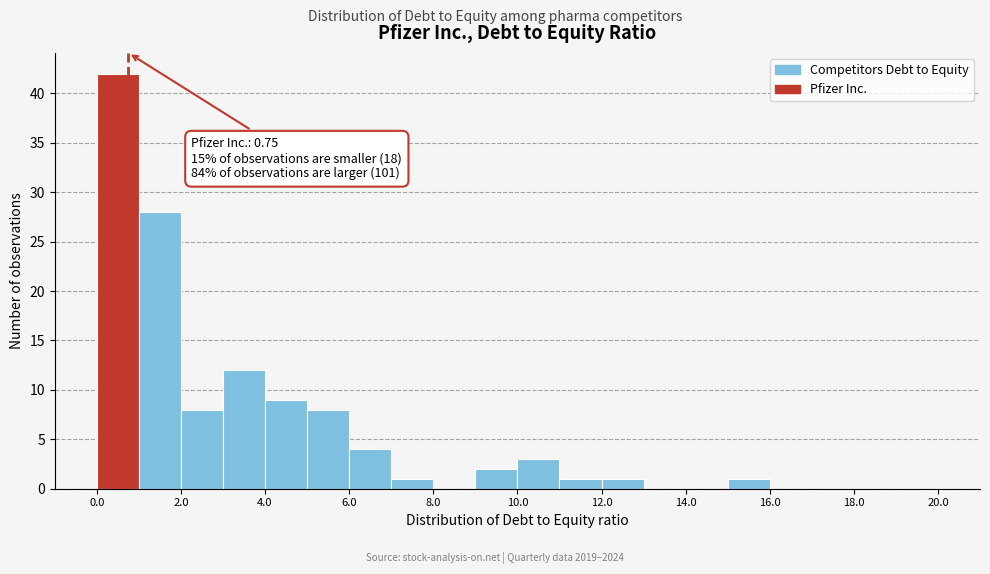

Over which range of the x-axis is the bar tallest?

0 to 1